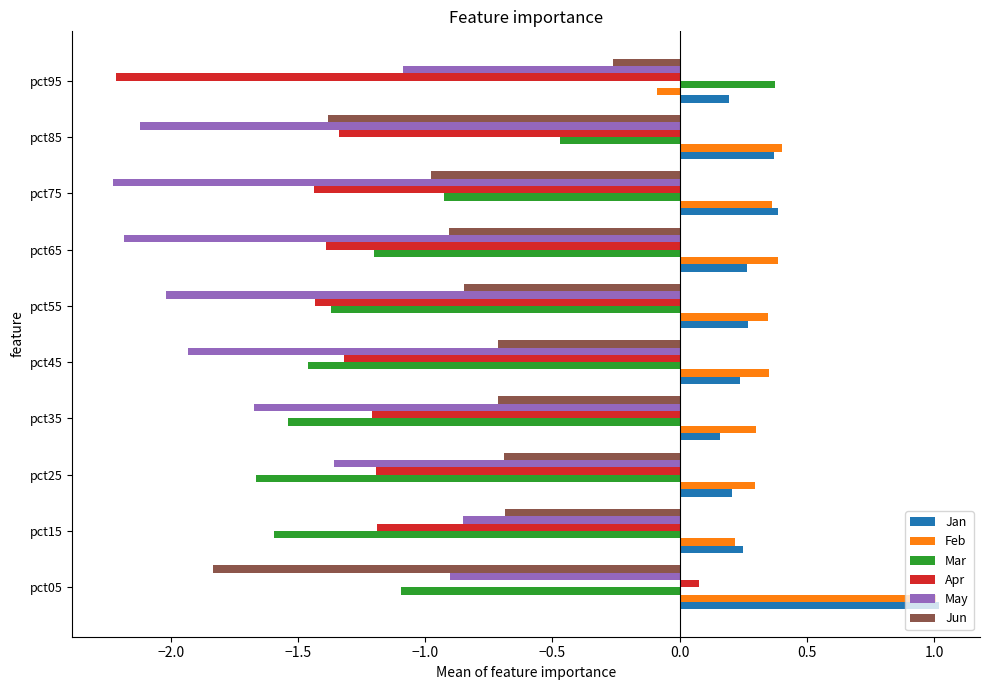

What is the total value across all series at pct45?

-4.8